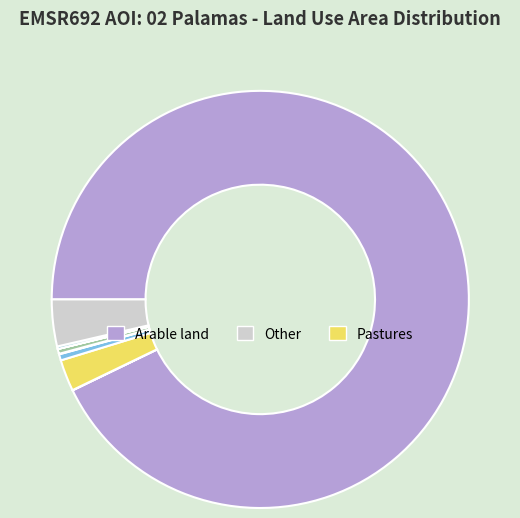

Count the number of slices in the pie.

9